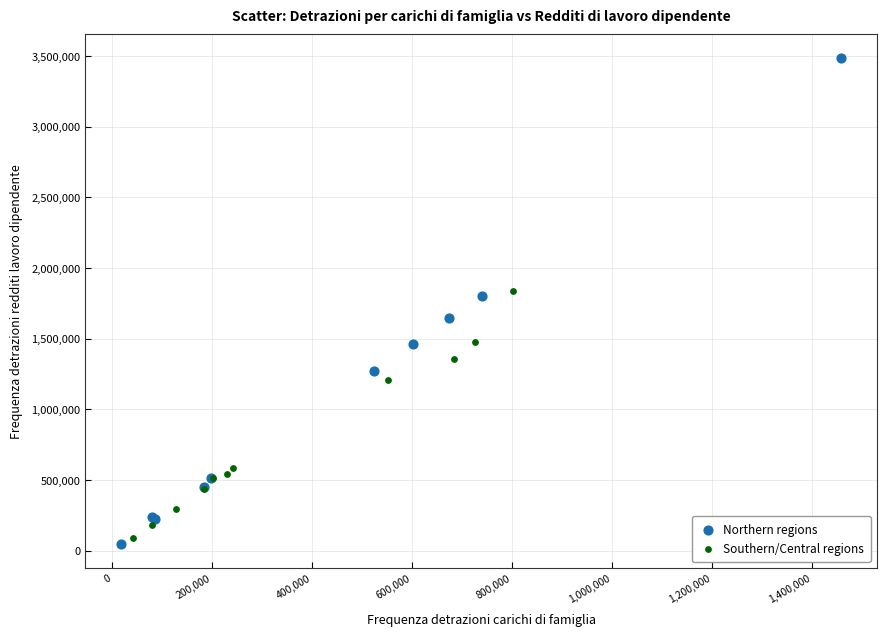

Which series has the widest spread of Y values?

Northern regions